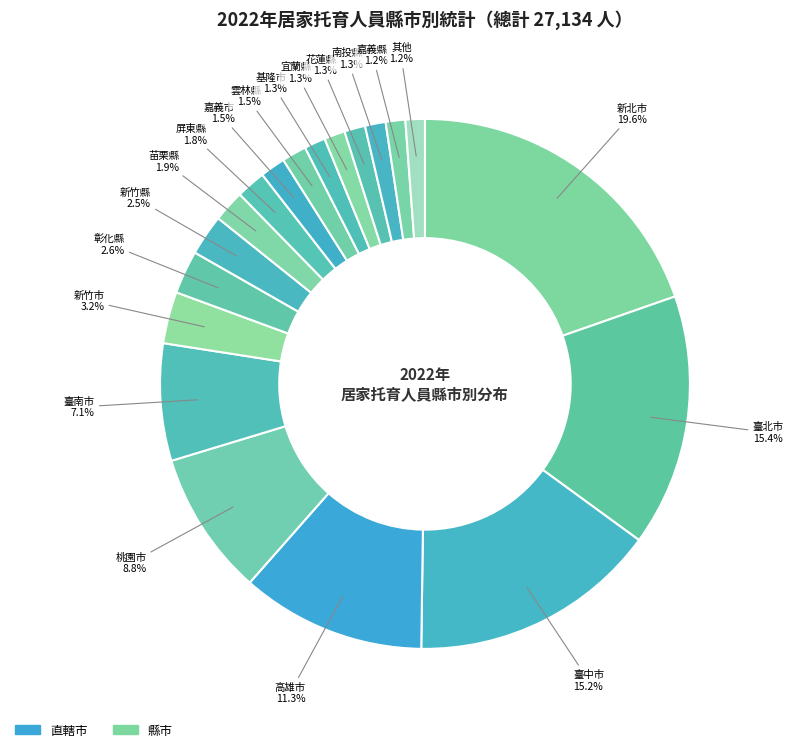

What is the ratio of the value at 臺南市 to the value at 桃園市?

0.8